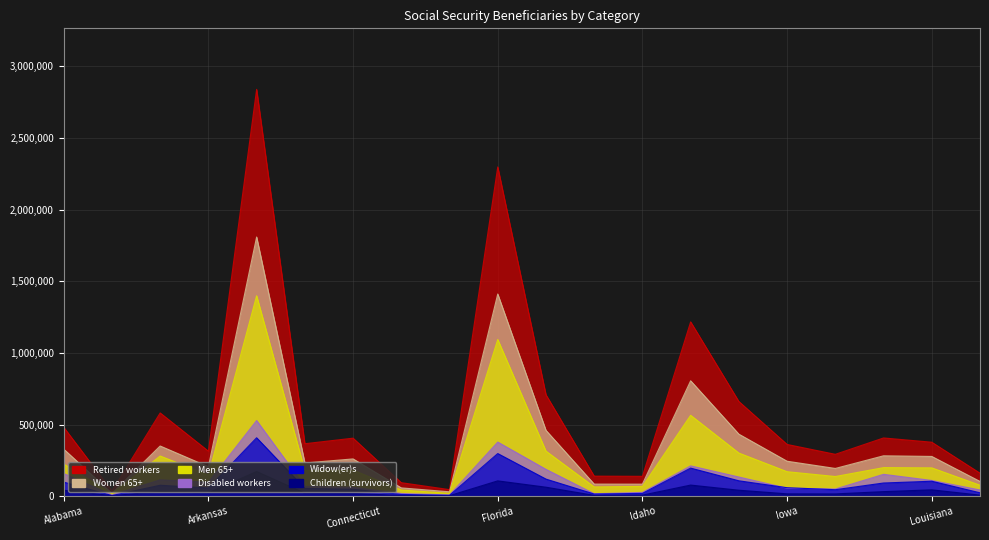

At which category does Children (survivors) reach its first local valley?

Alaska